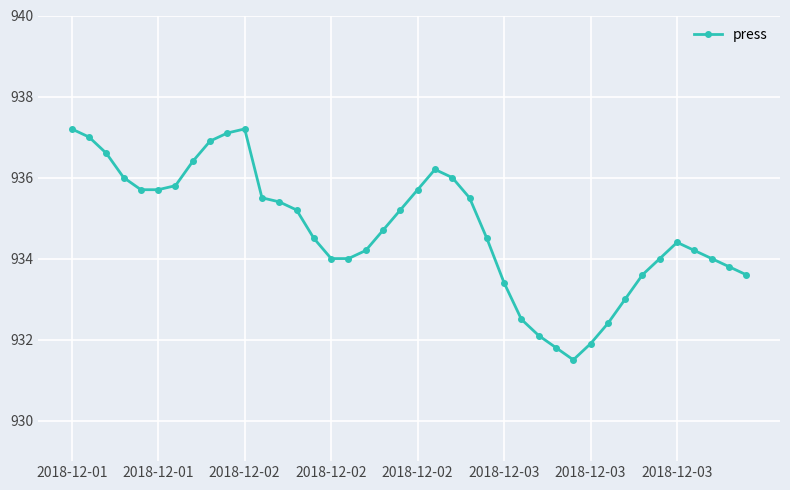

What is the smallest value displayed?

931.5